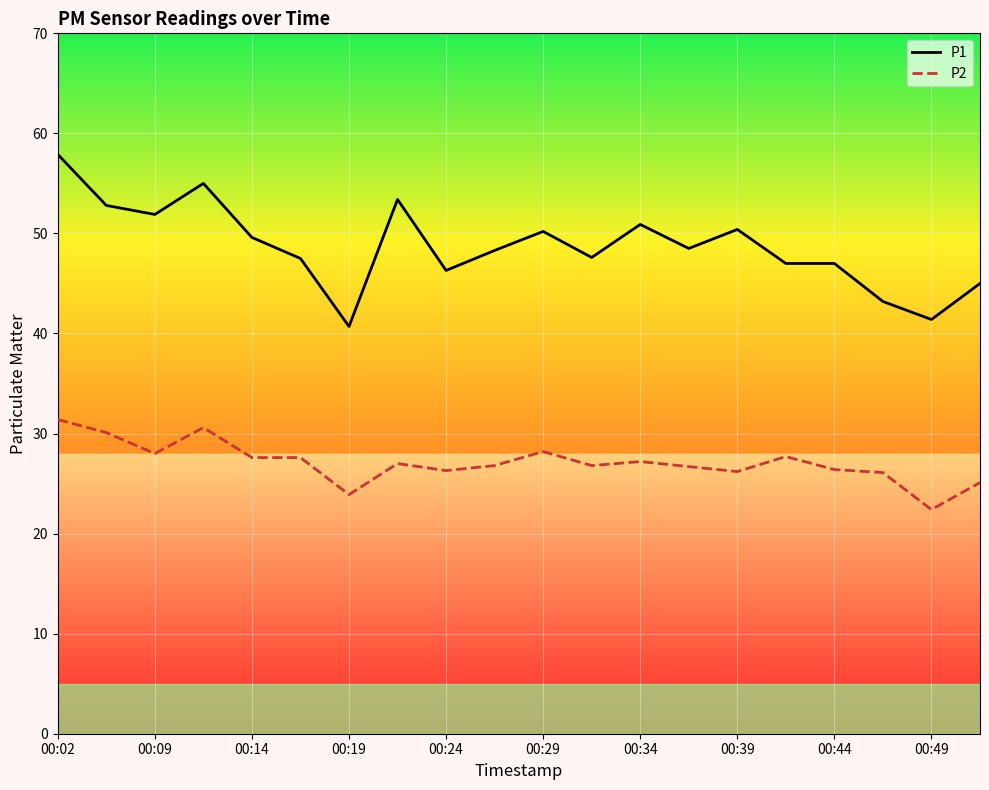

Which series has the largest total across all categories?

P1